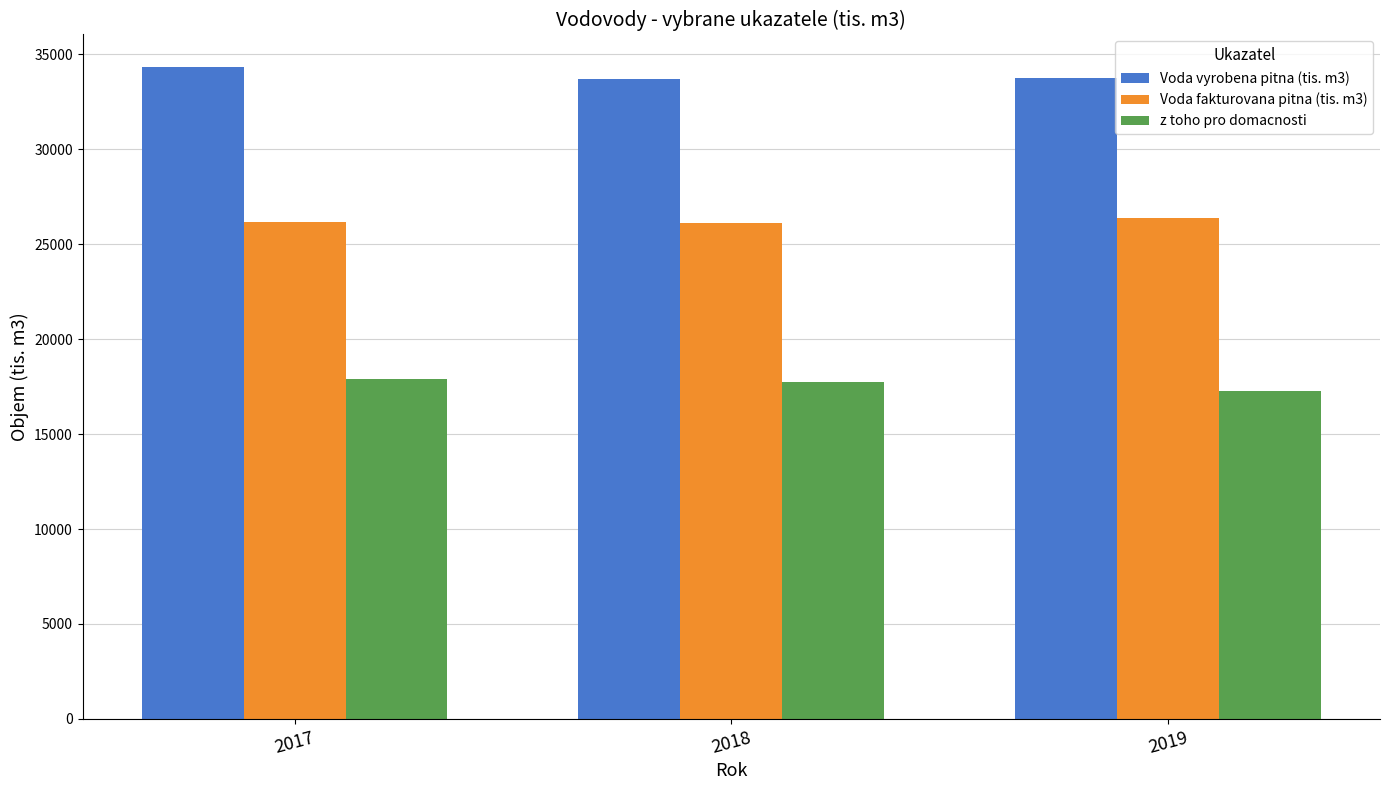

How many data points in Voda fakturovana pitna (tis. m3) are less than 26163?

1